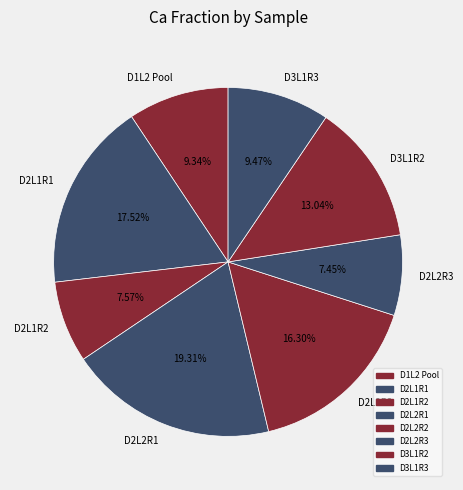

Between D2L2R2 and D2L1R2, which is larger?

D2L2R2